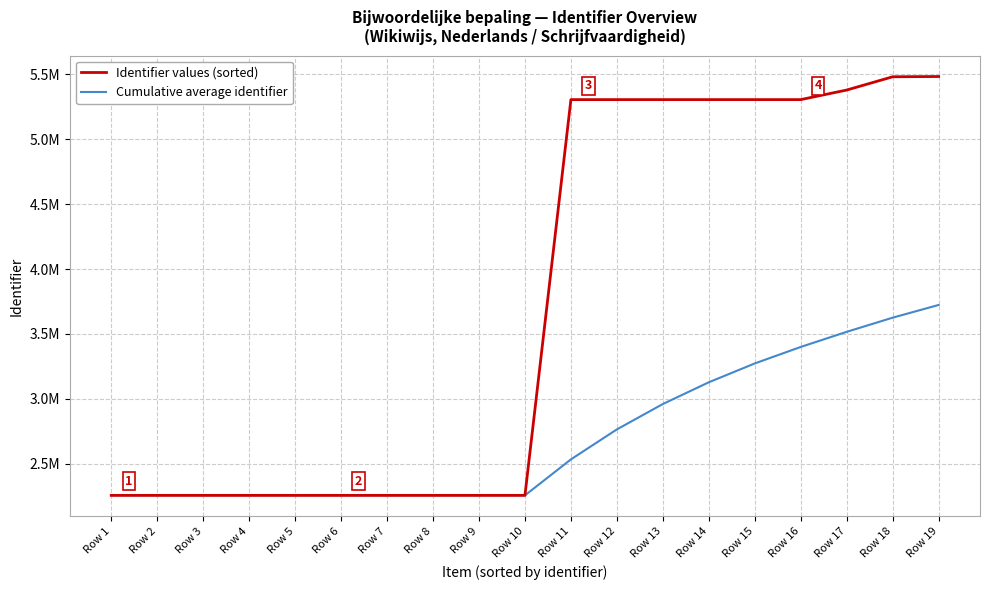

At which category is the sum across all series the highest?

Row 19